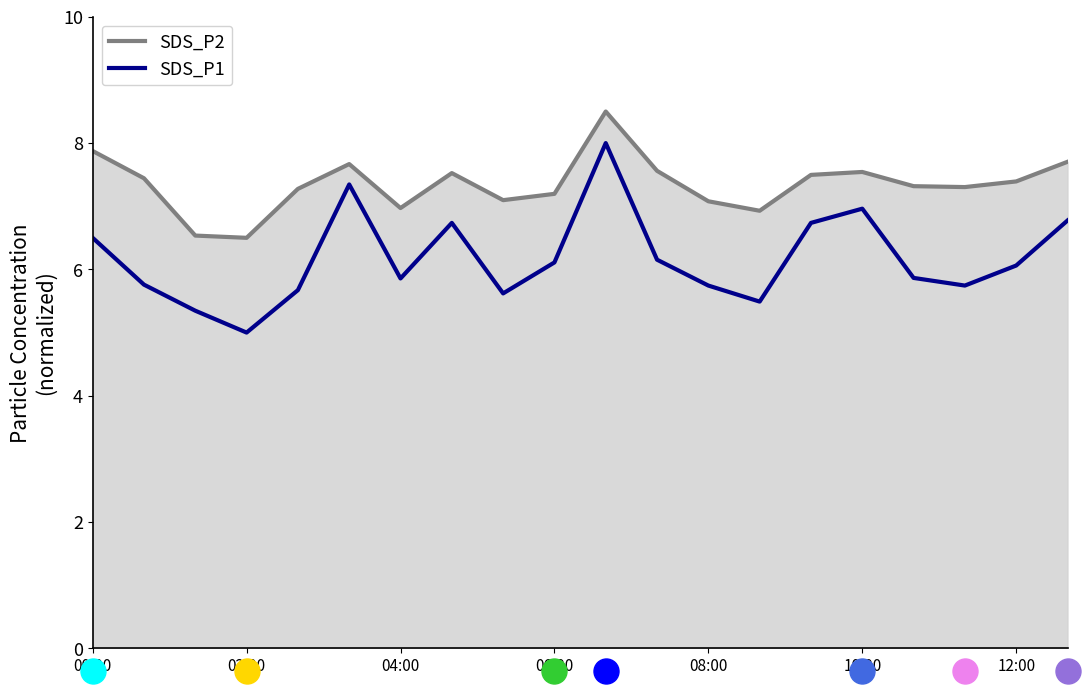

How many interior local valleys does the SDS_P2 series have?

5